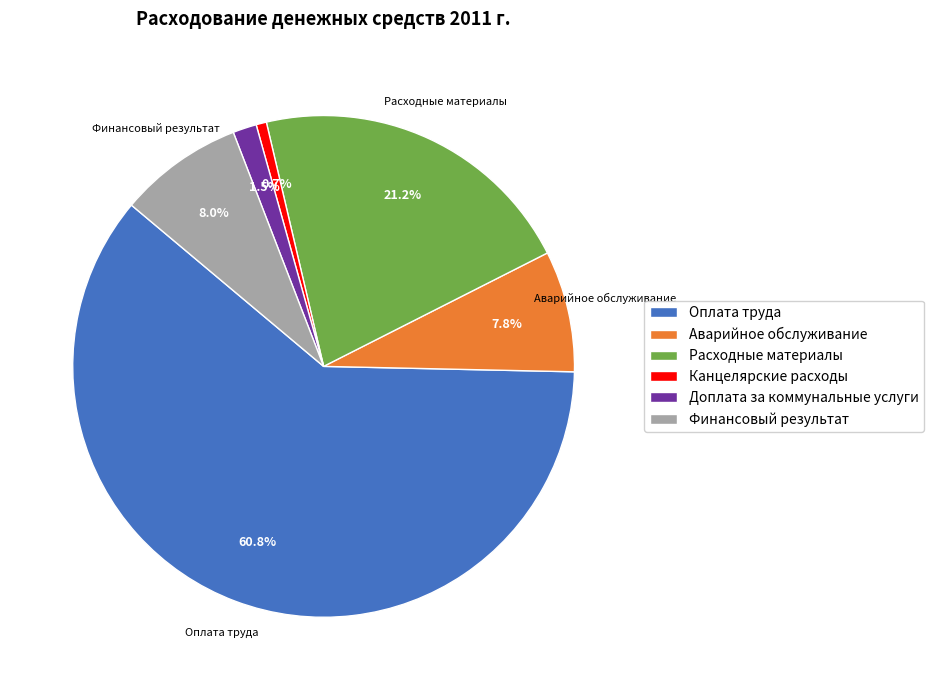

How many slices are in this pie chart?

6